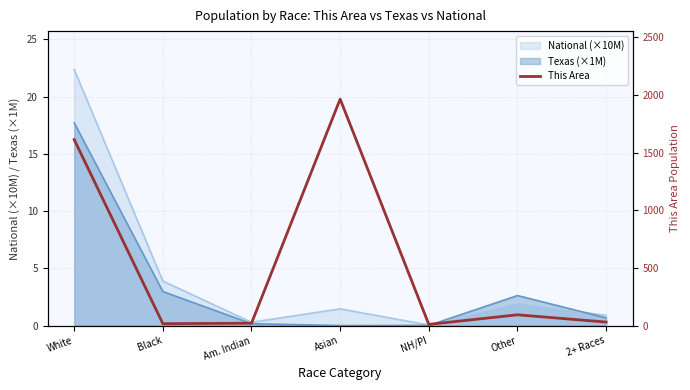

True or false: Texas (×1M) has a value of 4.0 at Other.

False